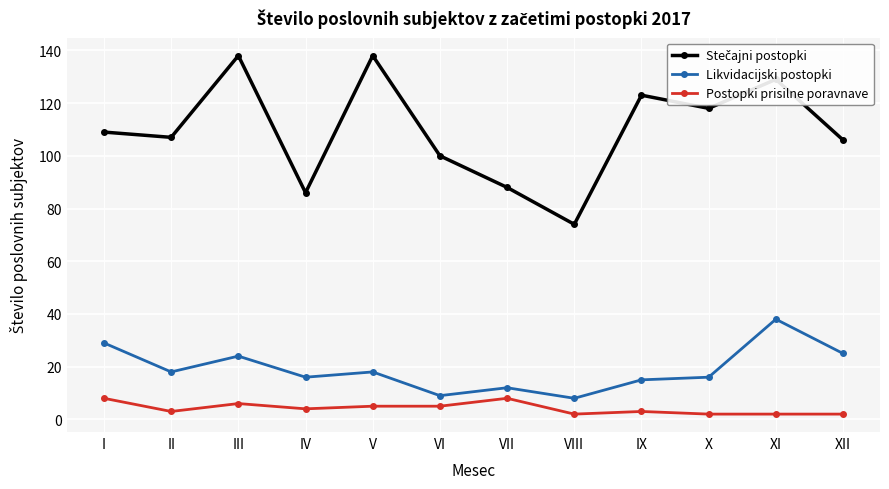

What is the approximate value of Postopki prisilne poravnave at V?

5